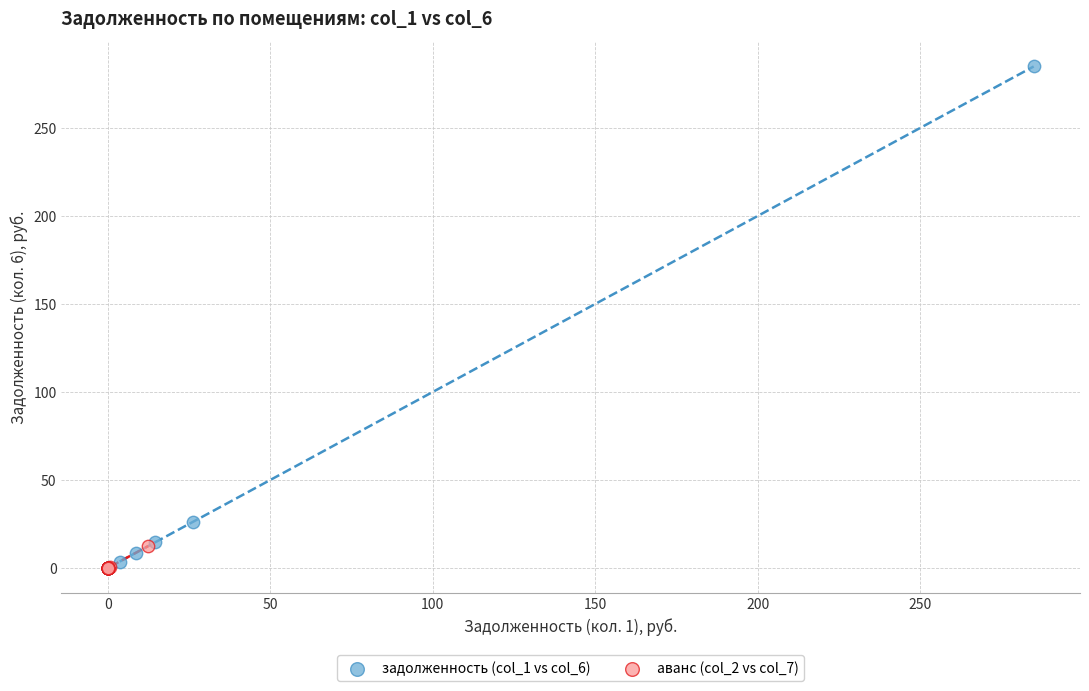

Which series reaches the maximum Y coordinate?

задолженность (col_1 vs col_6)